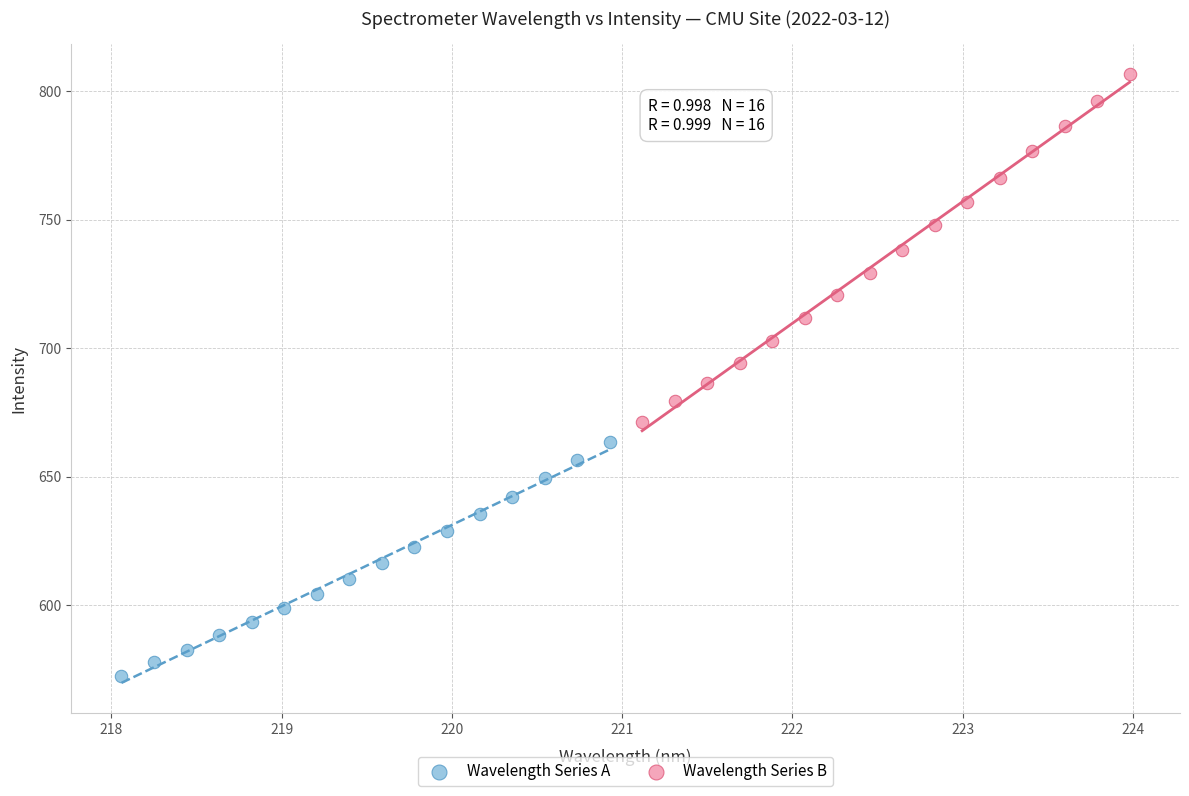

Which series contains the highest Y value?

Wavelength Series B